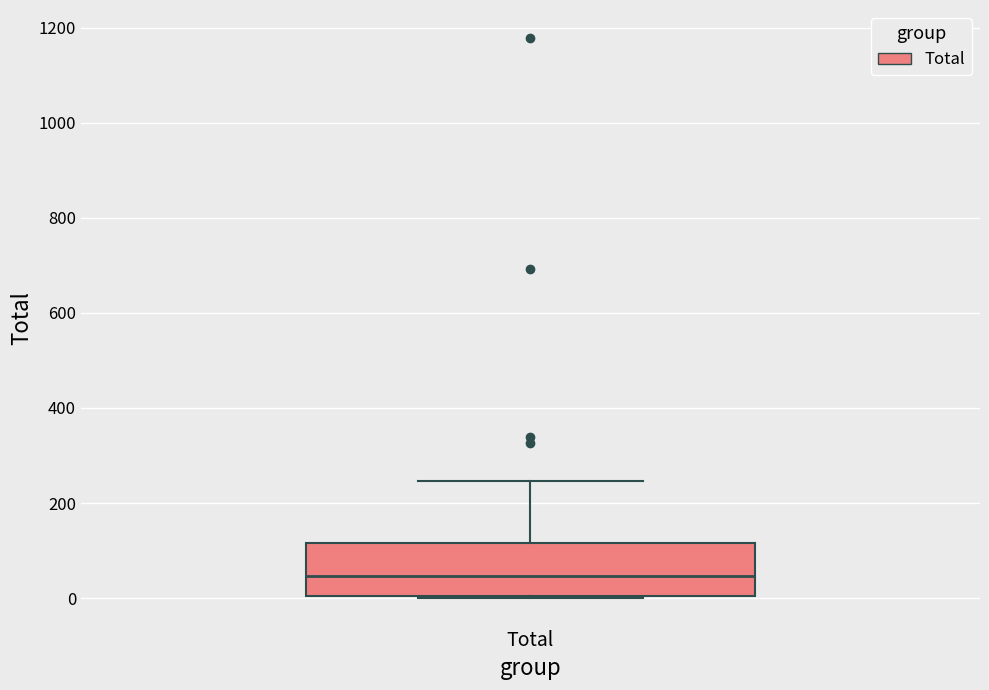

Read this box plot against the y-axis: the position of the median line, the range covered by the box, and the ends of both whiskers. The values are not printed on the chart, so give them approximately, as read against the axis.

median 40, box 0 to 120, whiskers 0 to 240